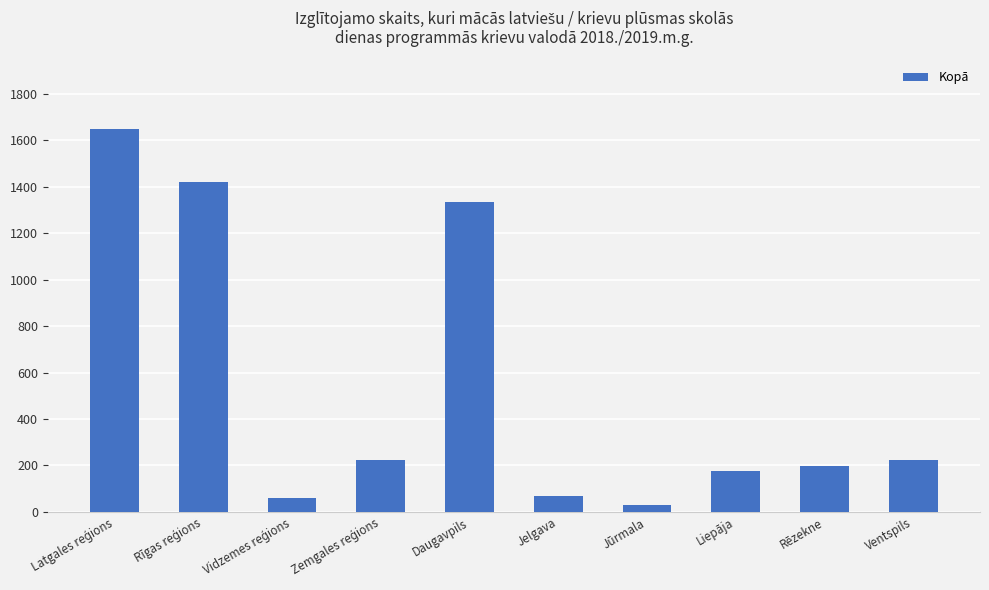

Read the value at Liepāja.

175